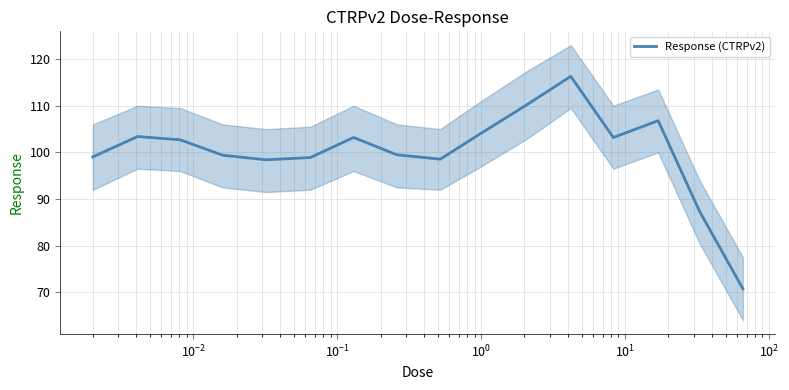

What is the sum of all values?

1601.9